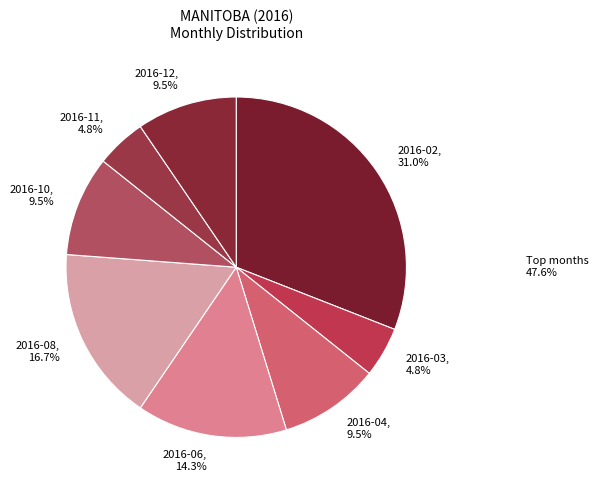

Which category has the biggest portion of the pie?

2016-02, 31.0%